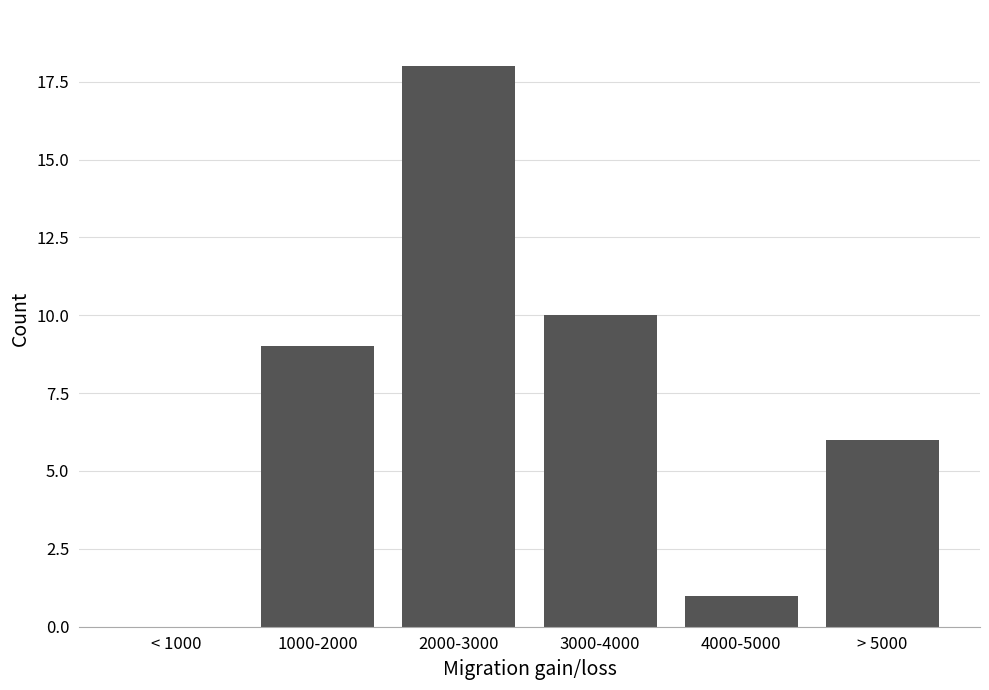

Reading left to right, list all the values displayed in this chart.

< 1000=0	1000-2000=9	2000-3000=18	3000-4000=10	4000-5000=1	> 5000=6